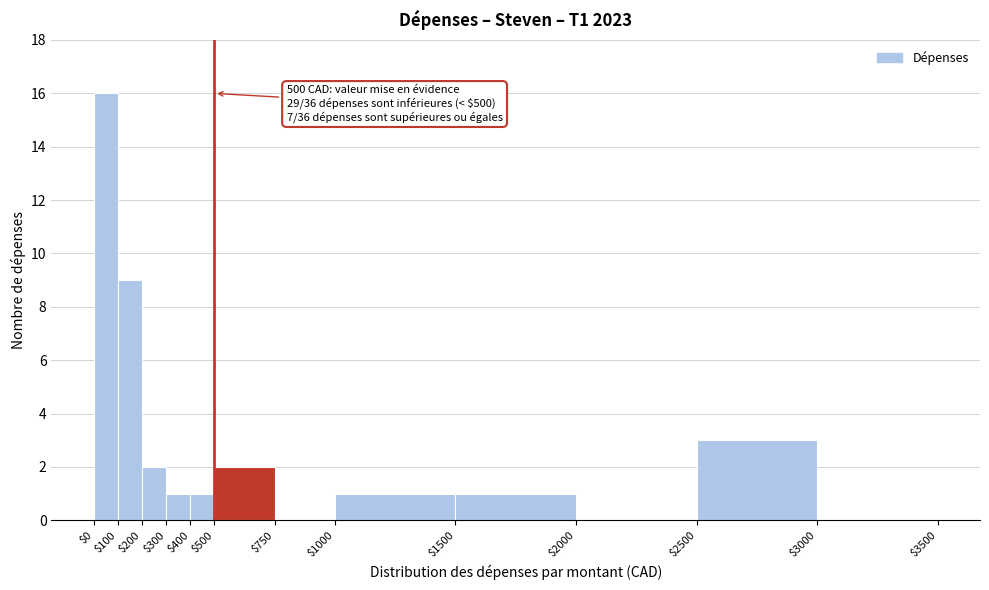

Over which range of the x-axis is the bar tallest?

$0 to $100